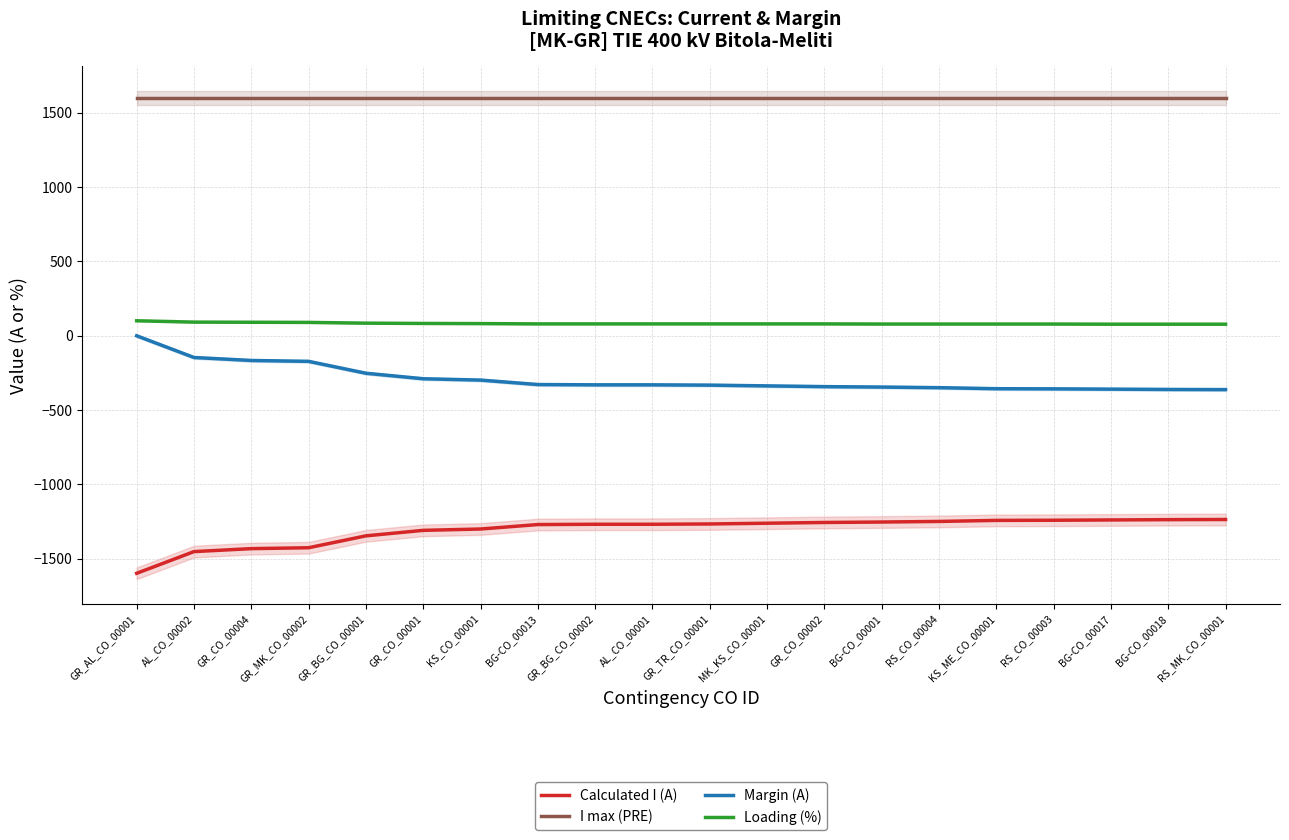

True or false: Margin (A) and I max (PRE) cross at least once.

False